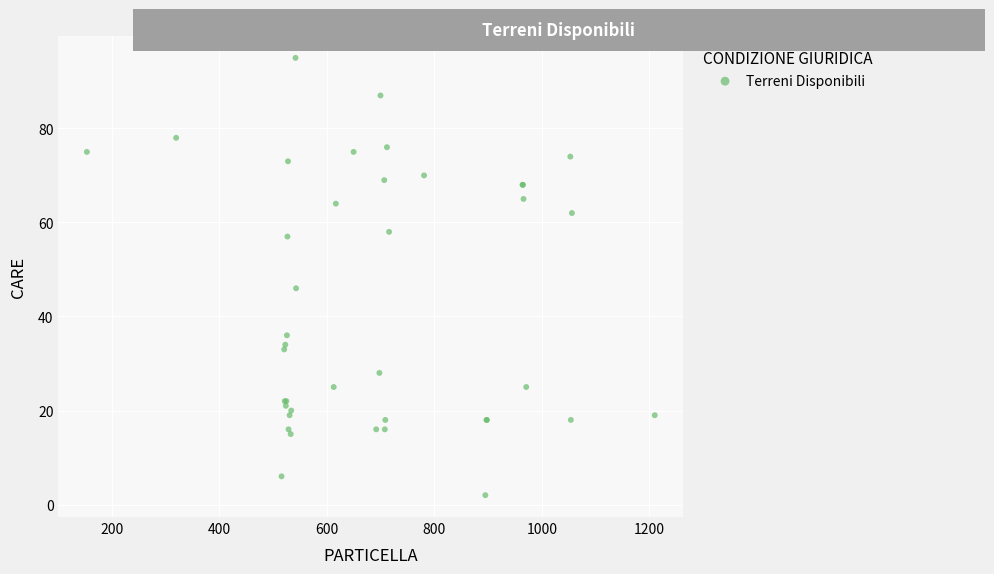

What Y value in the scatter plot is closest to 48?

46